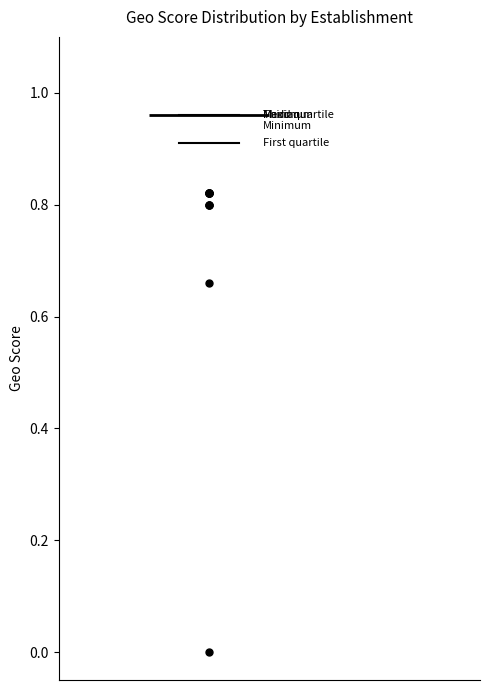

Transcribe this box plot: give where the median line is, the range the box spans, and where the two whiskers end, as read against the y-axis. The values are not printed on the chart, so give them approximately, as read against the axis.

median 0.96 (drawn on the box's upper edge), box 0.92 to 0.96, whiskers 0.92 to 0.96